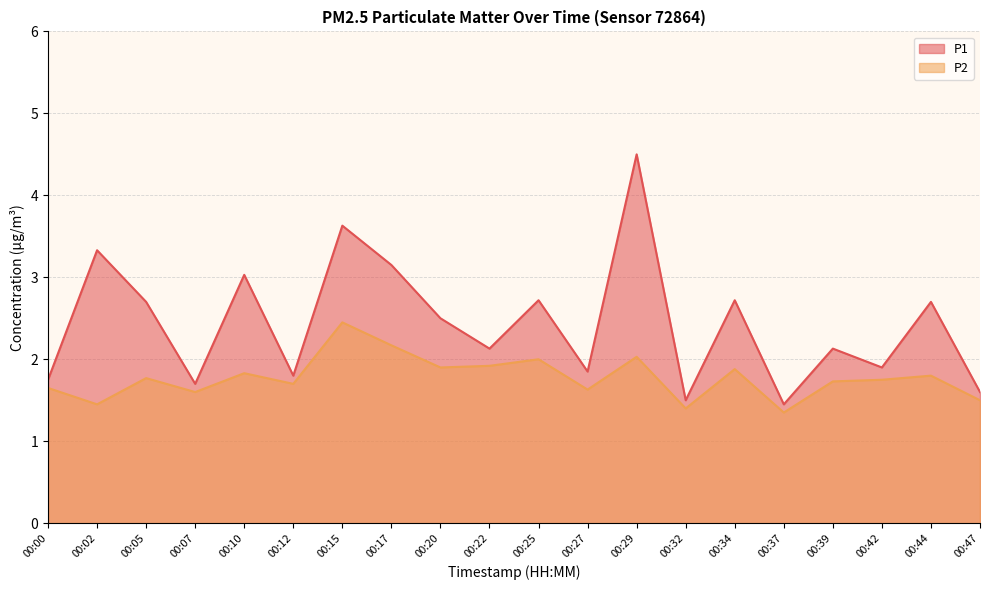

What are all the series names shown in the legend?

P1, P2